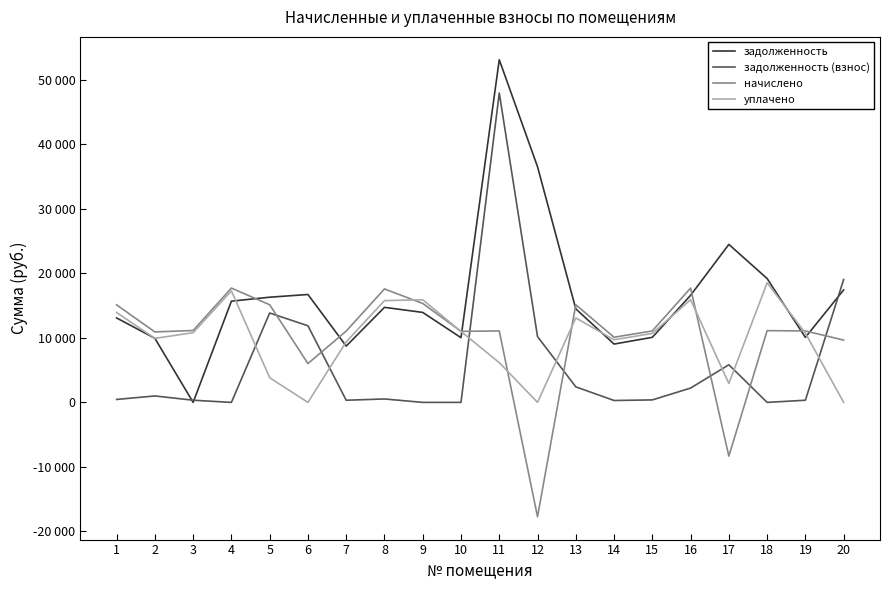

What are all the series names shown in the legend?

задолженность, задолженность (взнос), начислено, уплачено